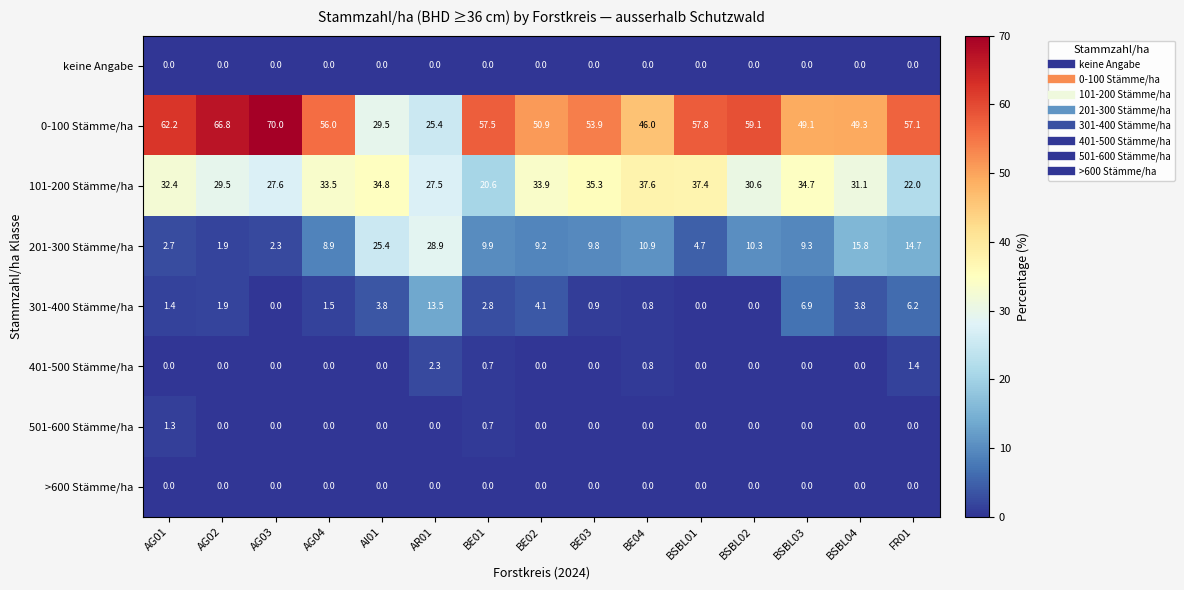

True or false: 0-100 Stämme/ha has a value of 13.9 at AG02.

False